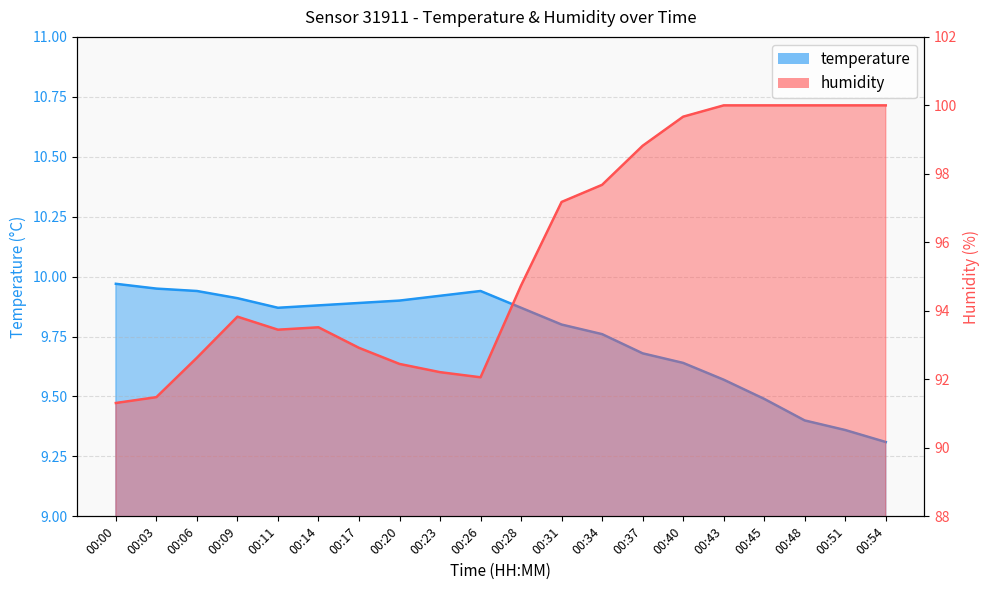

What is the sum of all humidity values?

1914.0